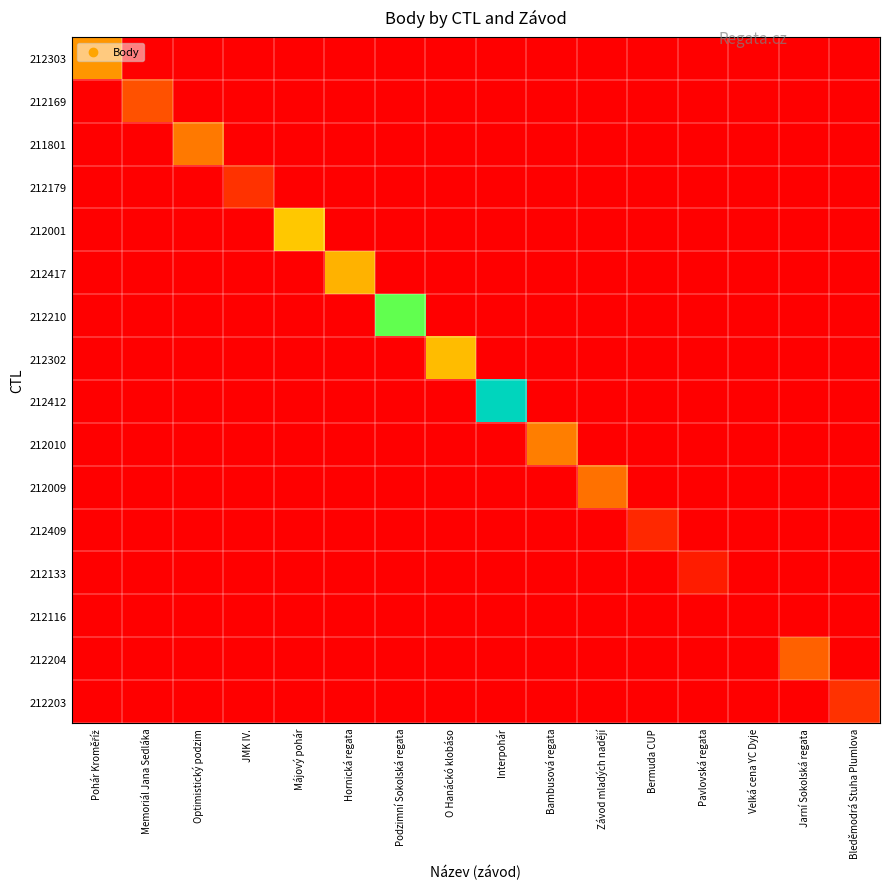

List the series in order of their peak value, lowest first.

212116, 212133, 212409, 212203, 212179, 212169, 212204, 212009, 211801, 212010, 212303, 212417, 212302, 212001, 212210, 212412